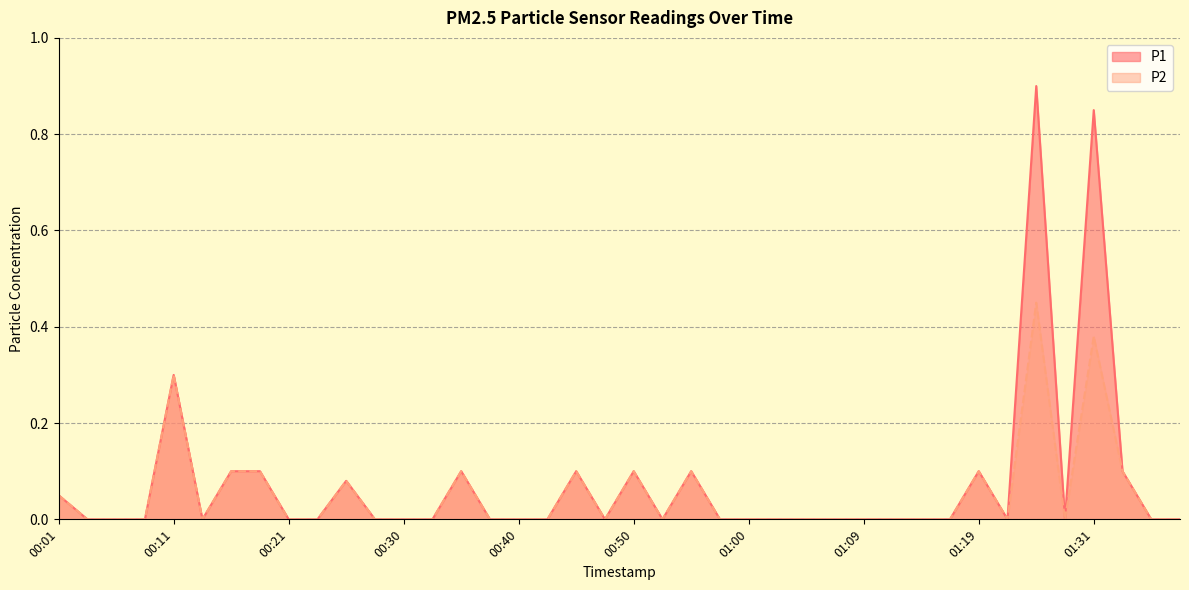

At which category is the sum across all series the highest?

01:24